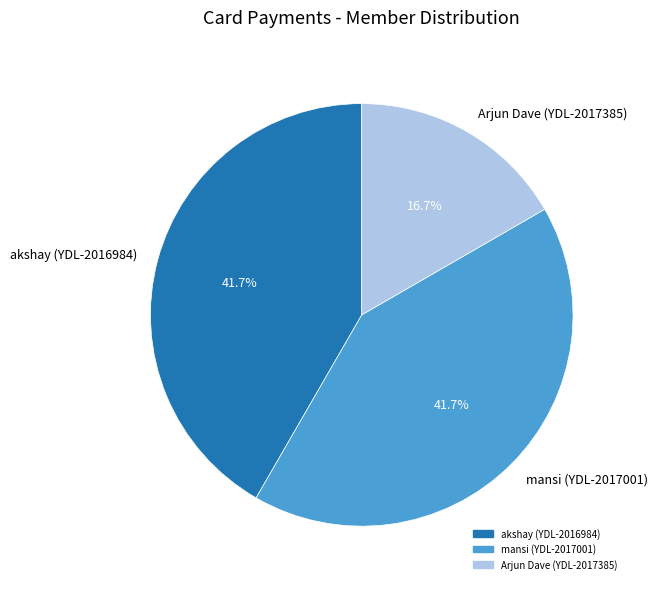

Do akshay (YDL-2016984) and Arjun Dave (YDL-2017385) together represent more than half of the pie?

Yes